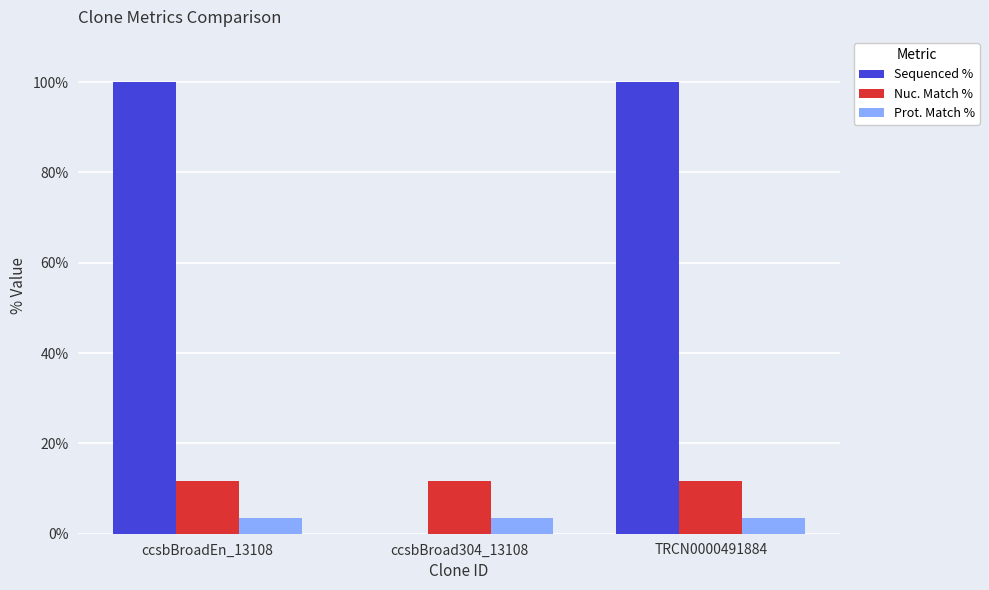

The value of Nuc. Match % at ccsbBroadEn_13108 is 19.5. True or false?

False